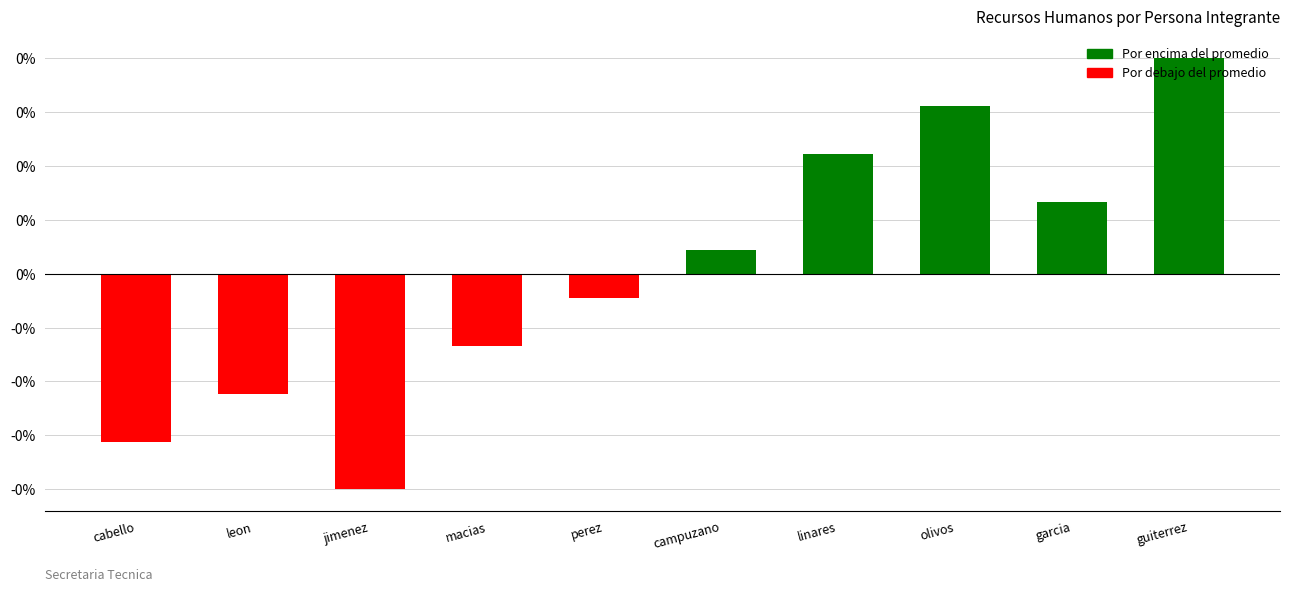

List the labels in order of value, smallest first.

jimenez, cabello, leon, macias, perez, campuzano, garcia, linares, olivos, guiterrez